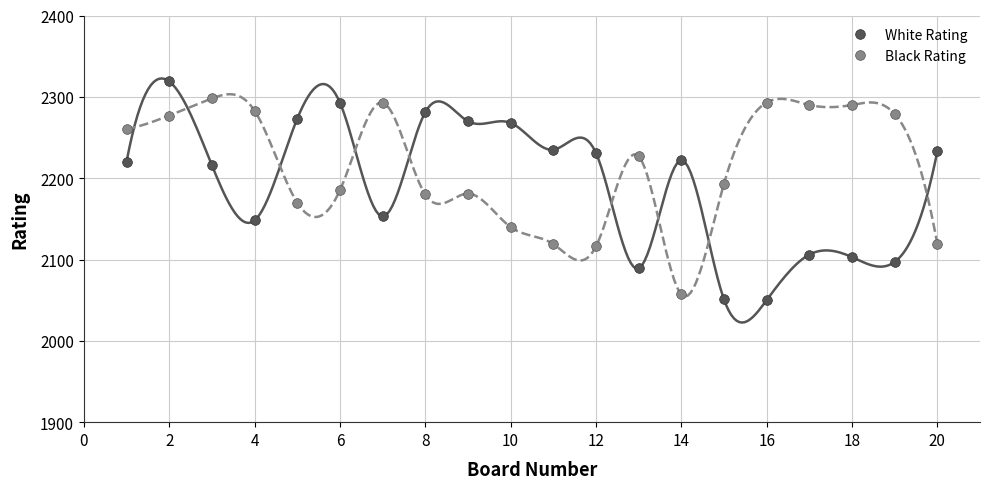

At how many categories does at least one series exceed 2138?

20